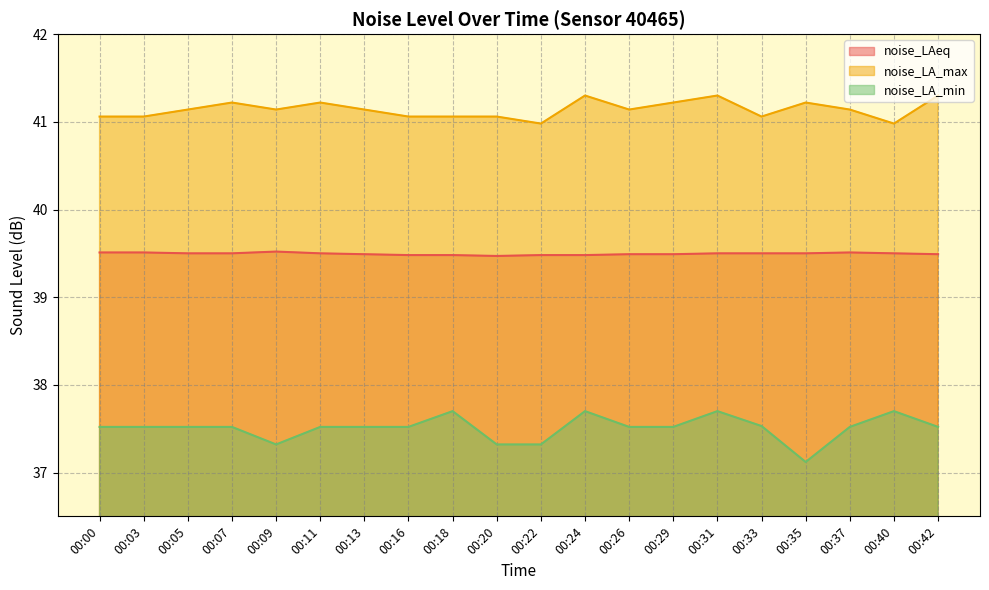

True or false: noise_LAeq and noise_LA_max intersect in this chart.

False